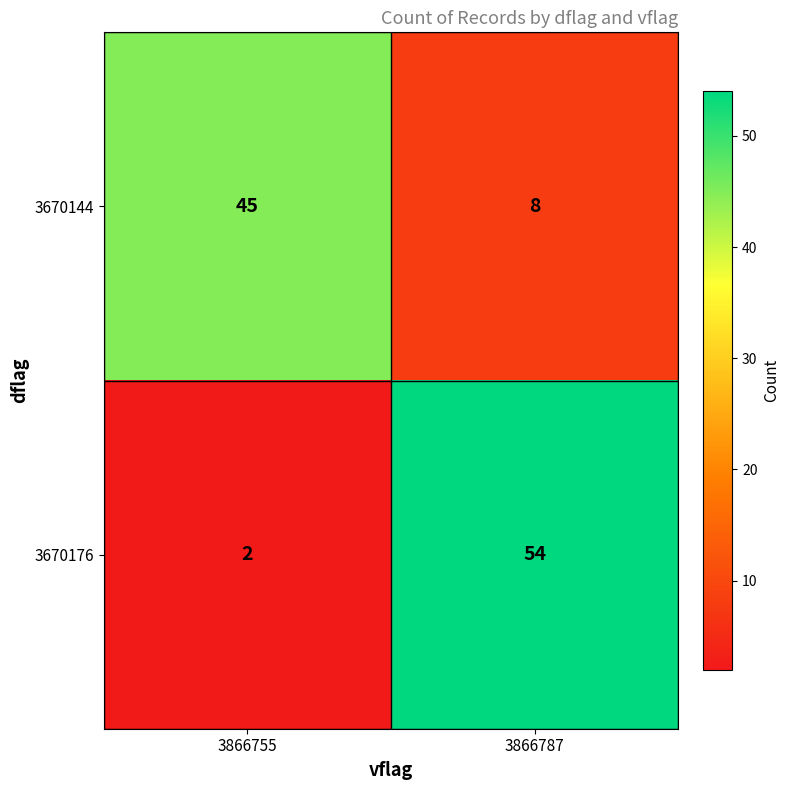

Which category has the lowest value in the 3670176 series?

3866755